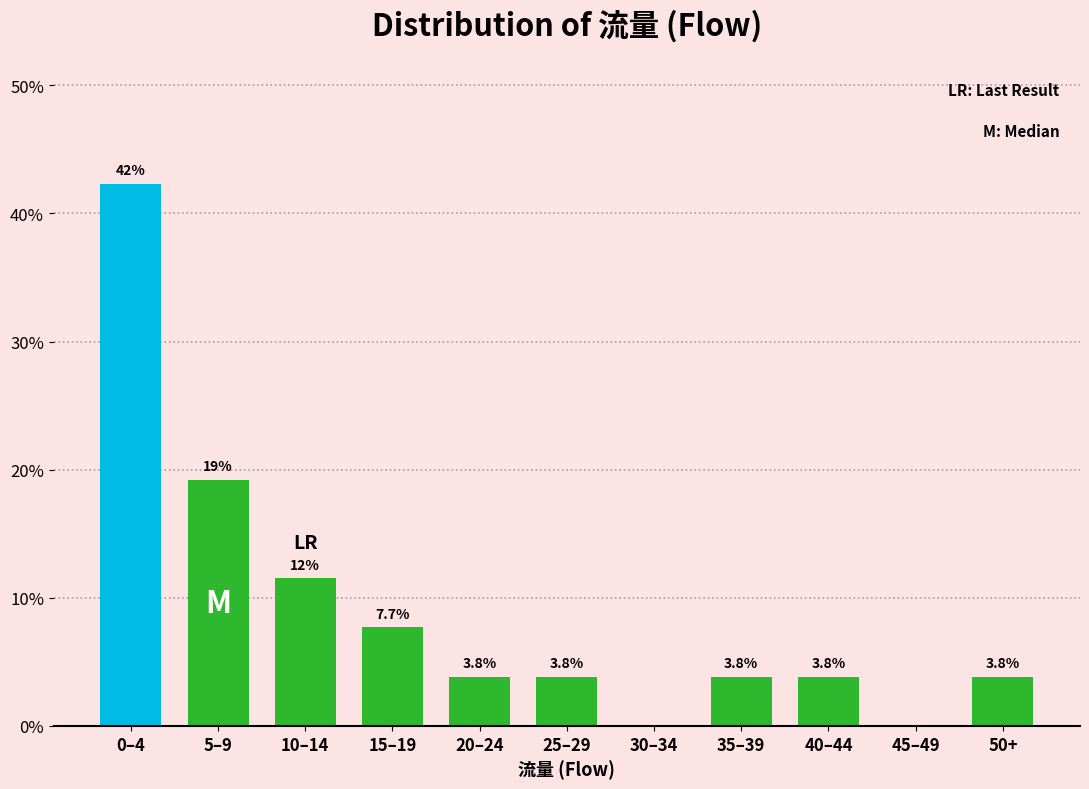

Reading right to left, transcribe all the data shown in this chart.

50+=3.8	45–49=0.0	40–44=3.8	35–39=3.8	30–34=0.0	25–29=3.8	20–24=3.8	15–19=7.7	10–14=11.5	5–9=19.2	0–4=42.3